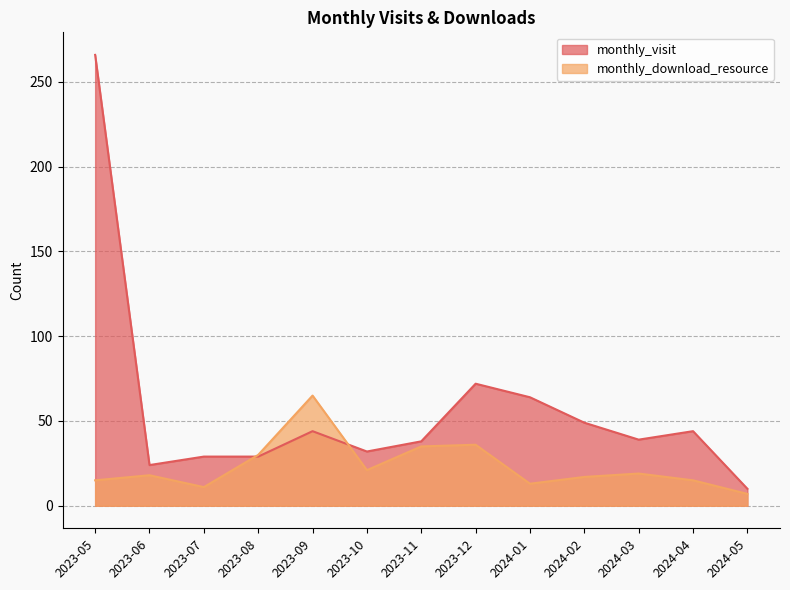

At which category does monthly_visit reach its first local peak?

2023-09